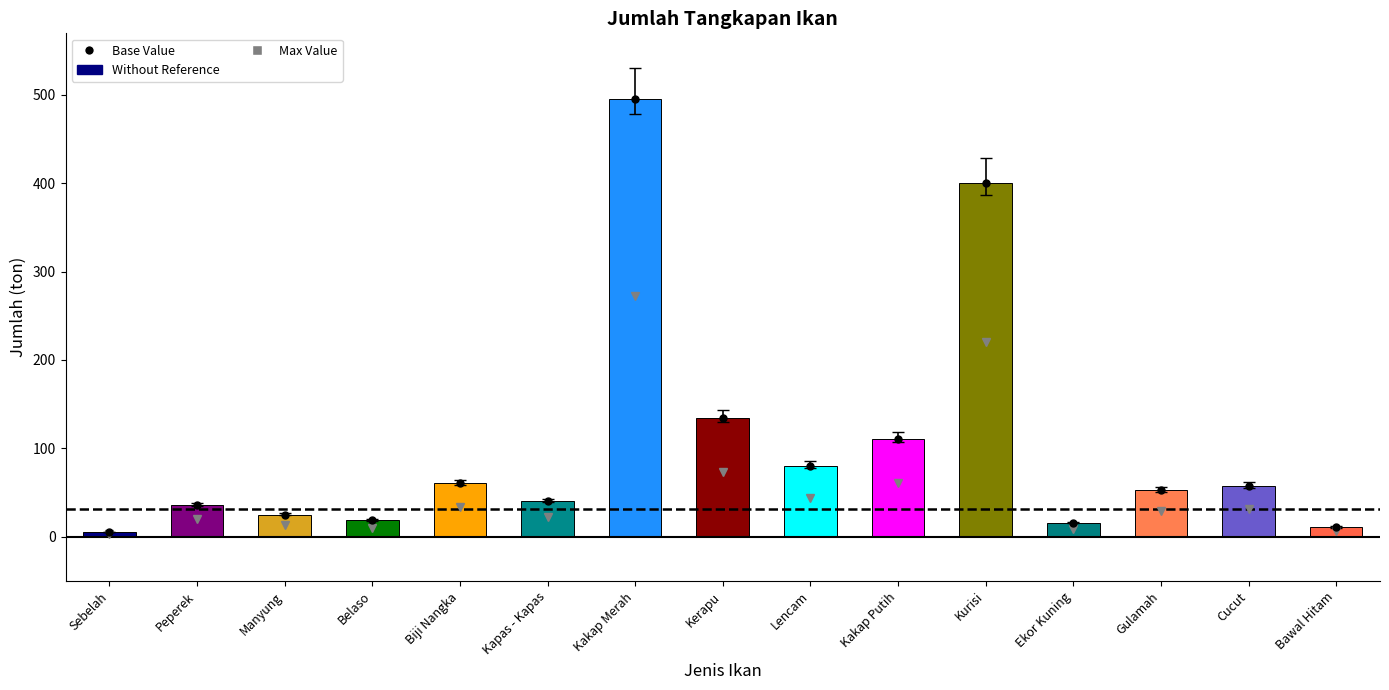

What is the maximum value shown in the chart?

495.2